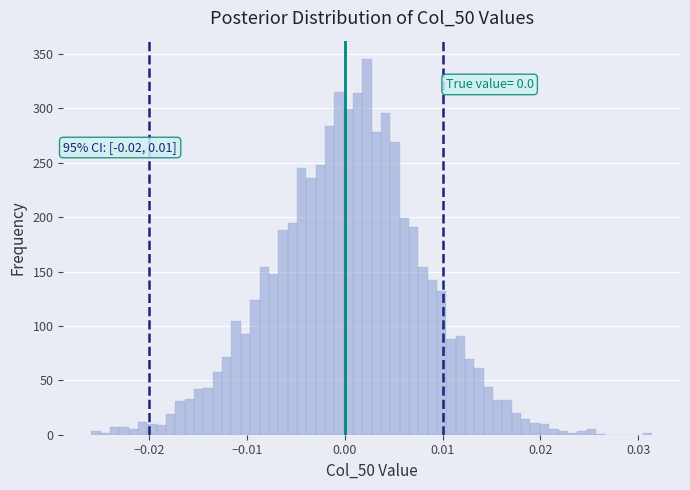

Read against the x-axis, roughly where is the centre of the tallest bar?

0.002